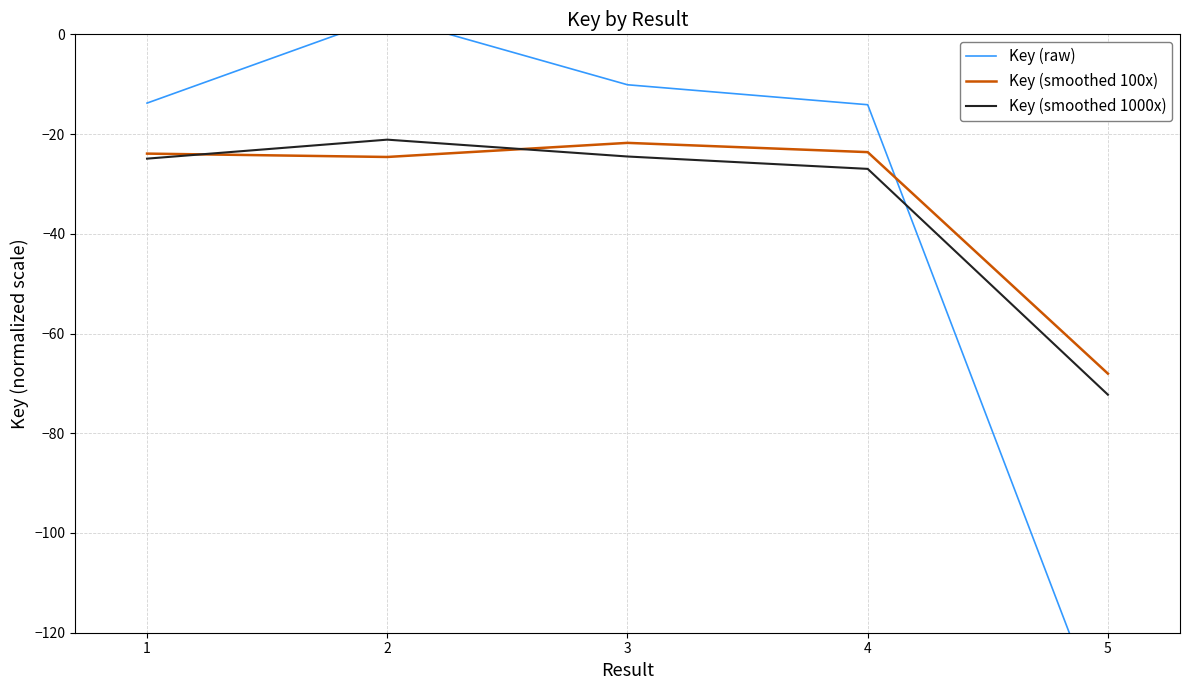

What are all the series names shown in the legend?

Key (raw), Key (smoothed 100x), Key (smoothed 1000x)